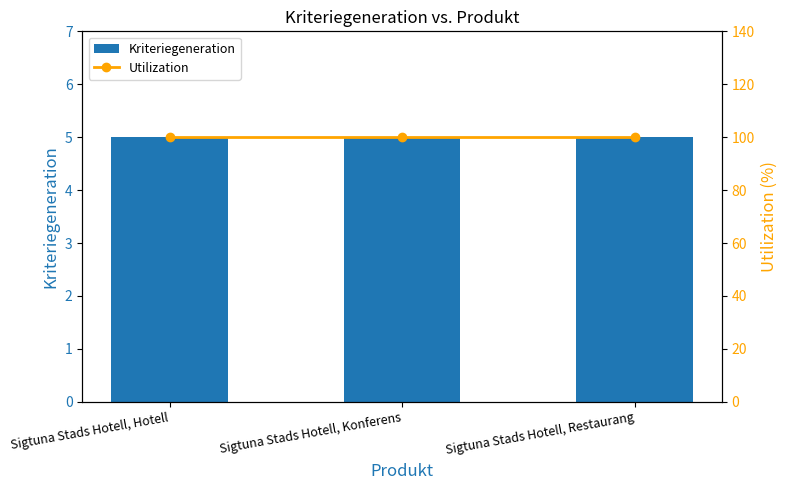

How many data points does each series have?

3